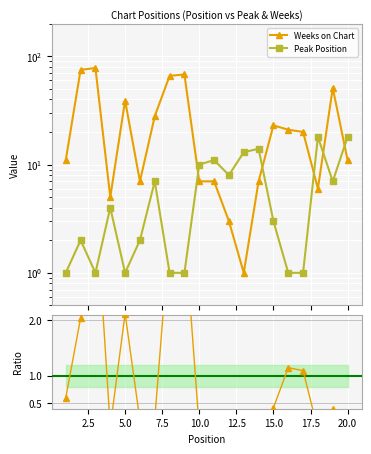

Which series has the largest range (max minus min)?

Weeks on Chart